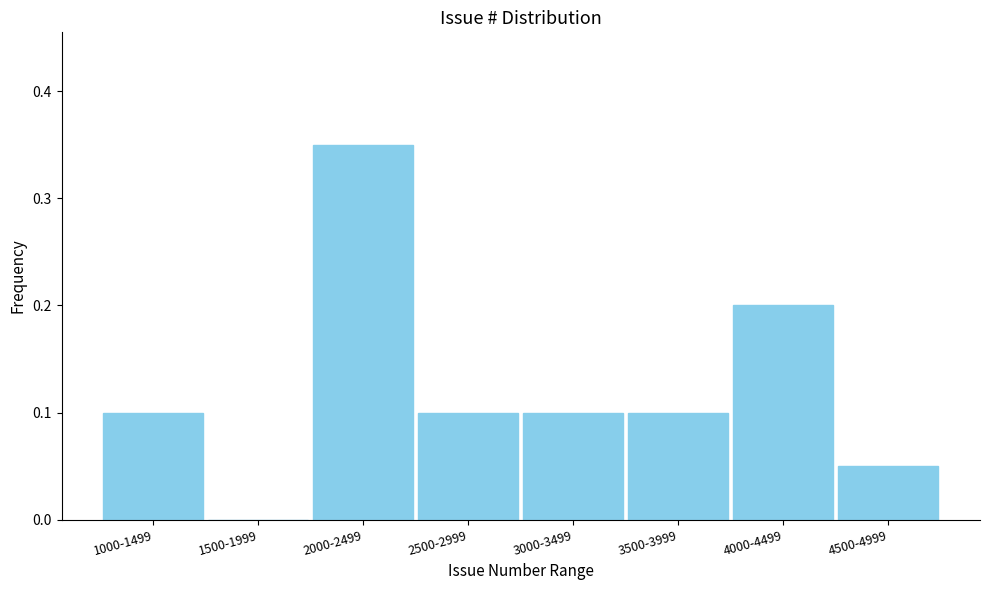

What is the sum of all values?

1.0